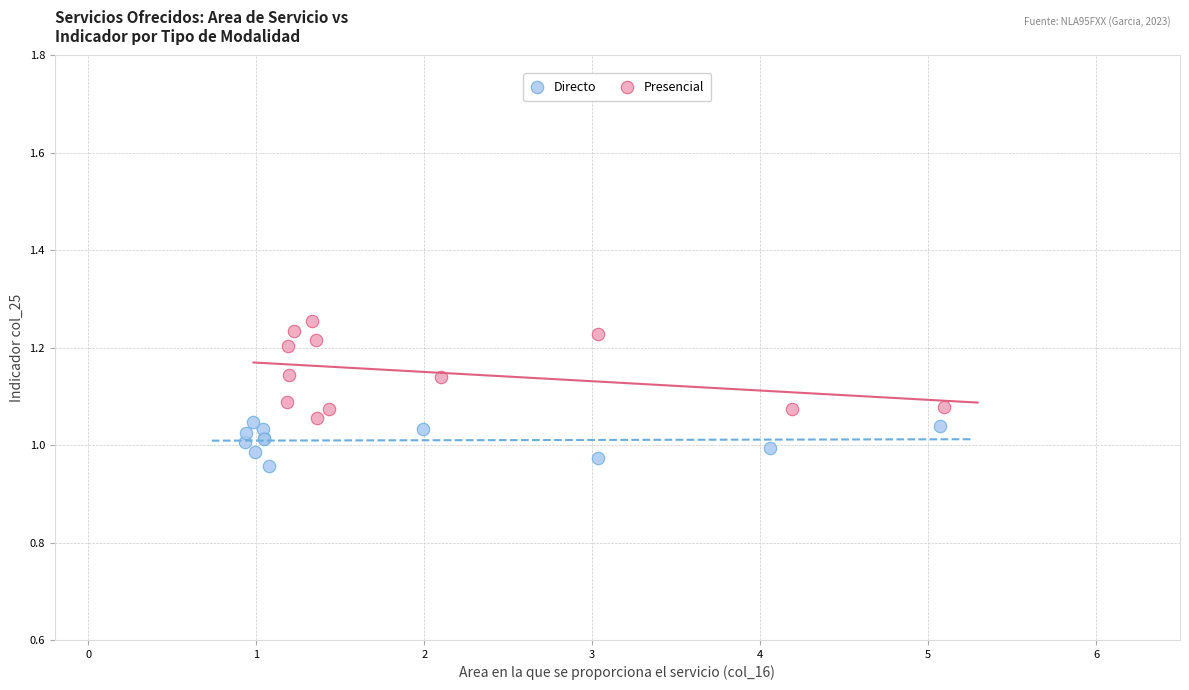

What are all the series names shown in the legend?

Directo, Presencial